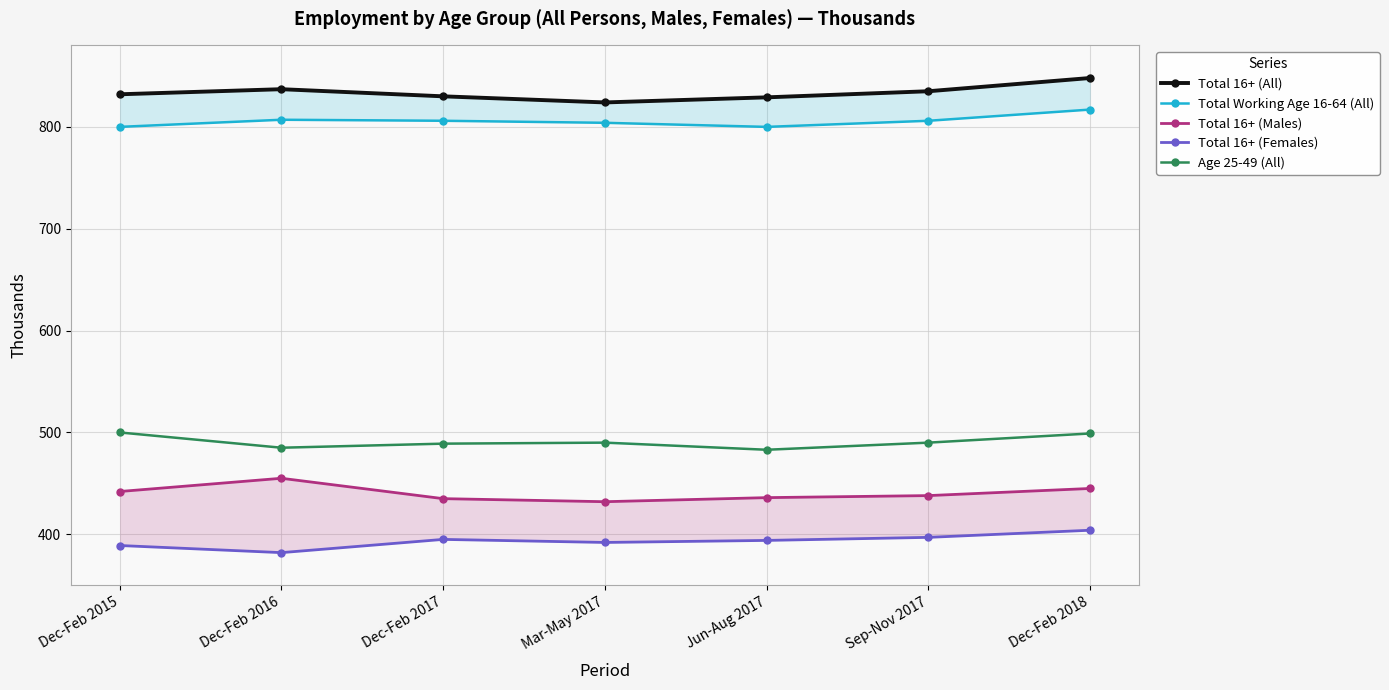

At which label does Total 16+ (Females) first exceed 394?

Dec-Feb 2017